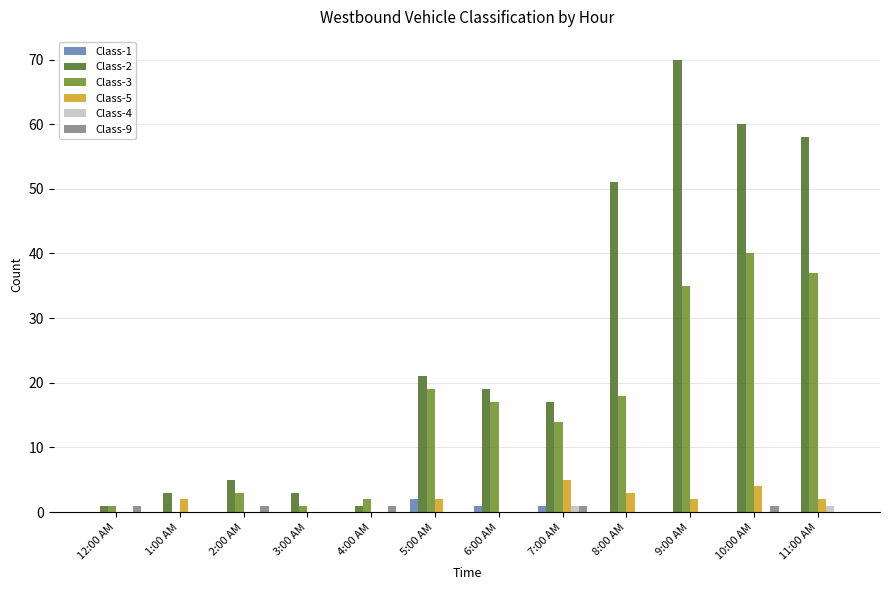

The Class-5 series shows 4 at 10:00 AM. True or false?

True